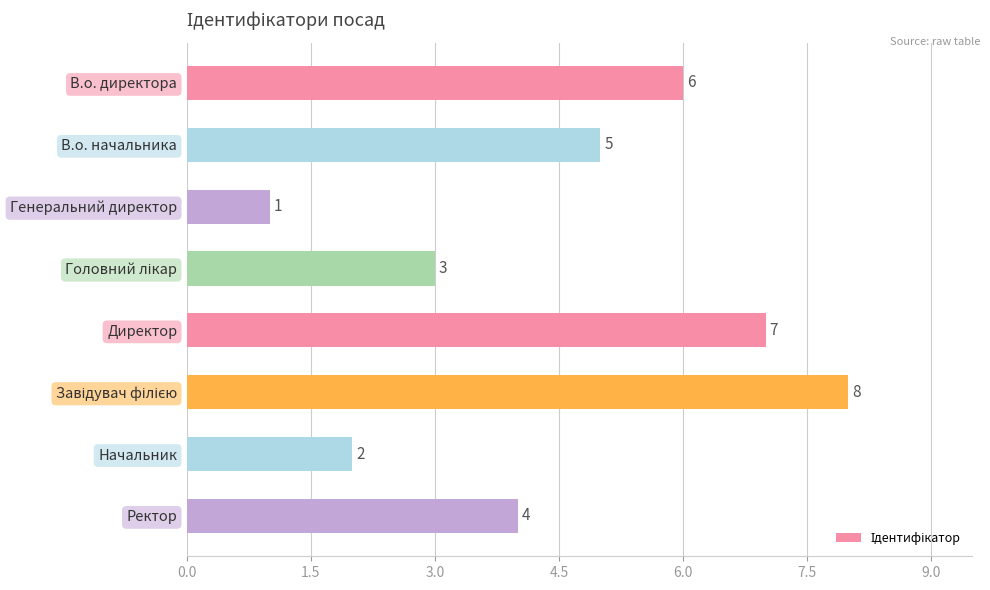

What is the difference between the maximum and minimum values?

7